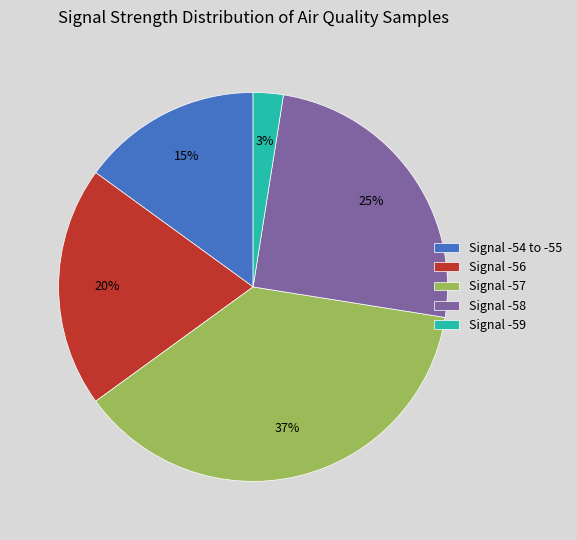

To the nearest percent, what portion does Signal -54 to -55 represent?

15%